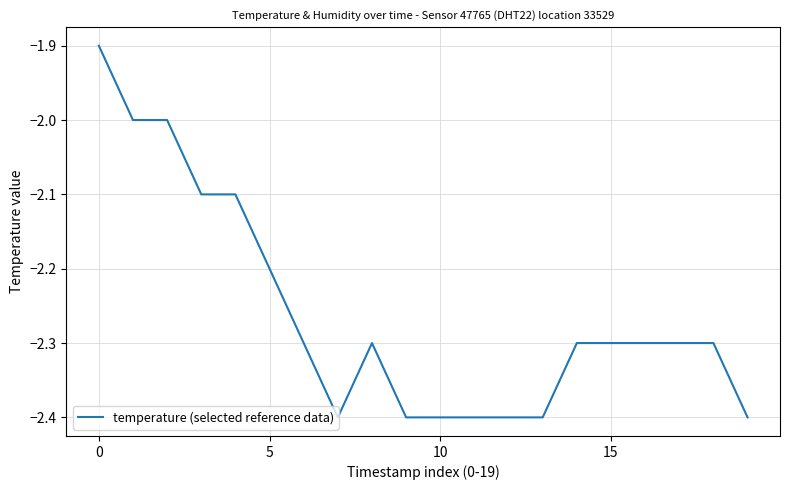

What is the difference between the maximum and minimum values?

0.5